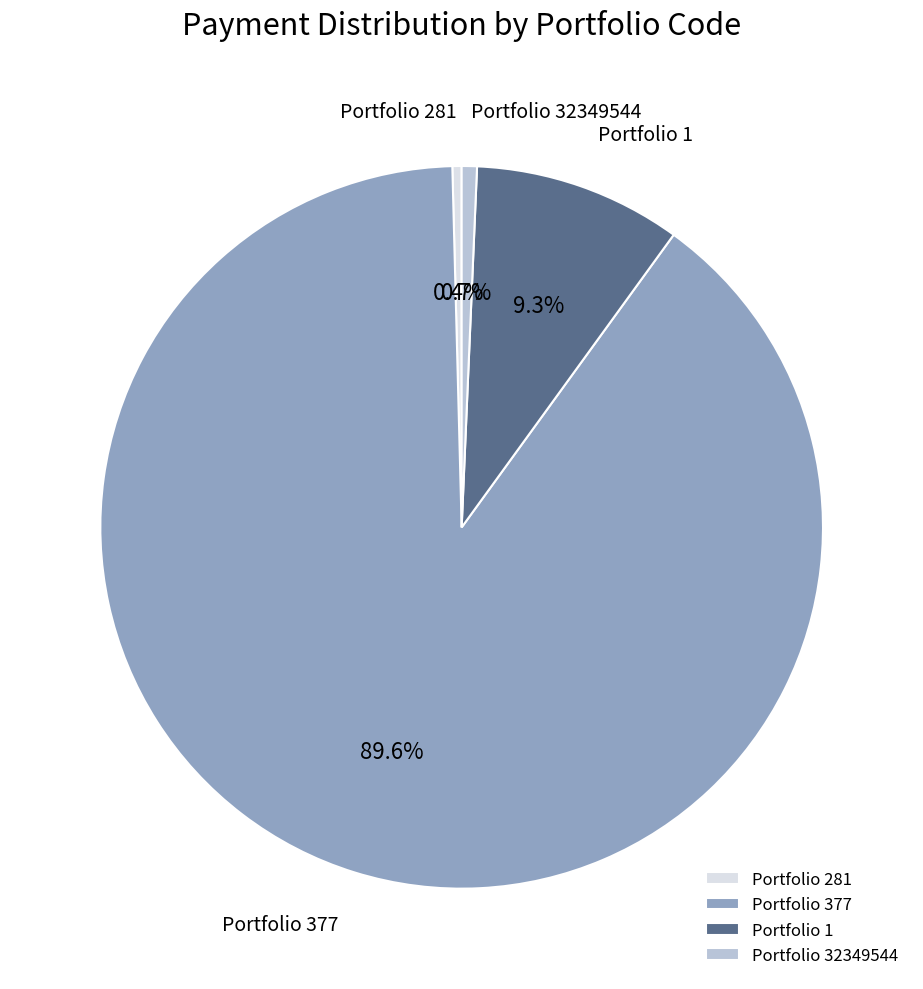

Between Portfolio 377 and Portfolio 1, which is larger?

Portfolio 377